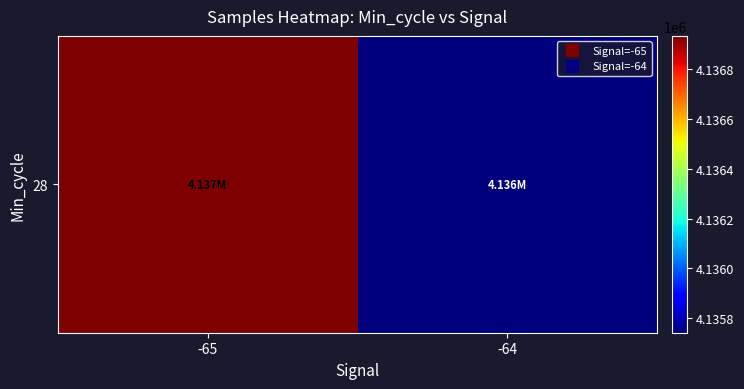

What is the change in value from -65 to -64?

-1191.6